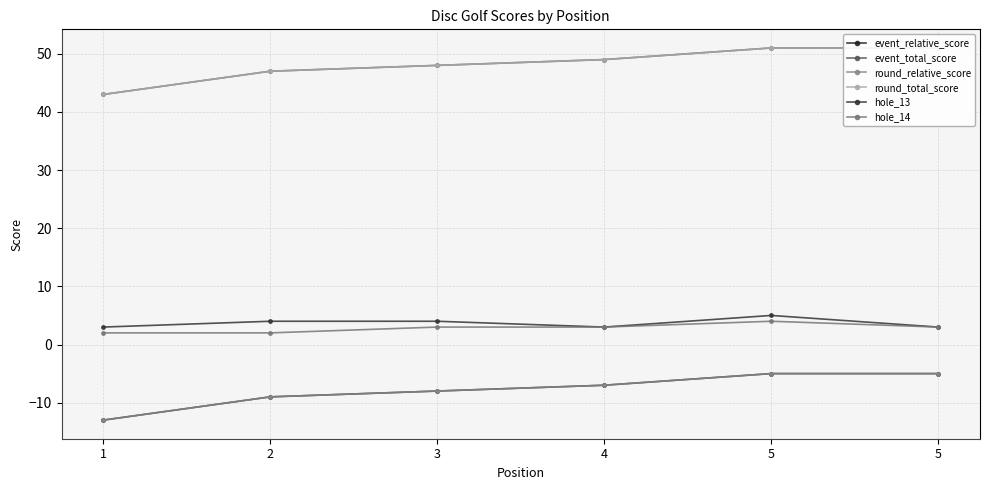

How many lines are shown in the chart?

6